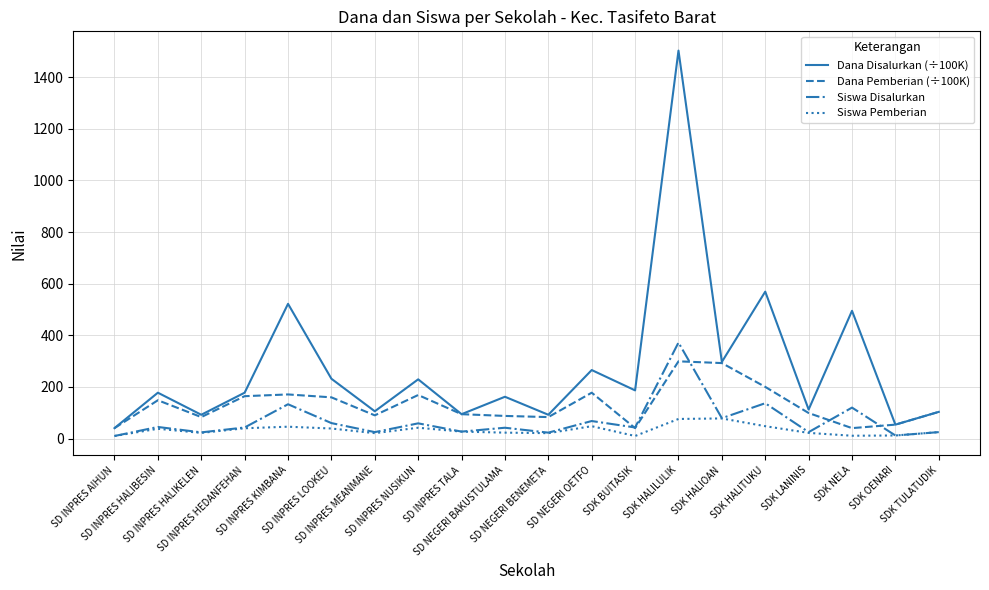

List the series in order of their peak value, highest first.

Dana Disalurkan (÷100K), Siswa Disalurkan, Dana Pemberian (÷100K), Siswa Pemberian